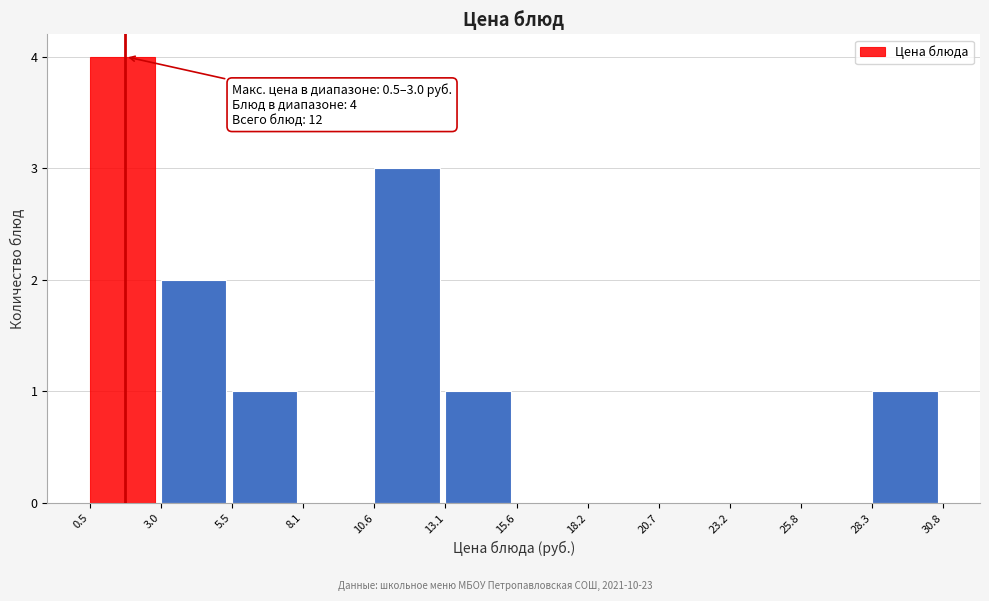

Which range on the x-axis has the tallest bar?

0.5 to 3.0